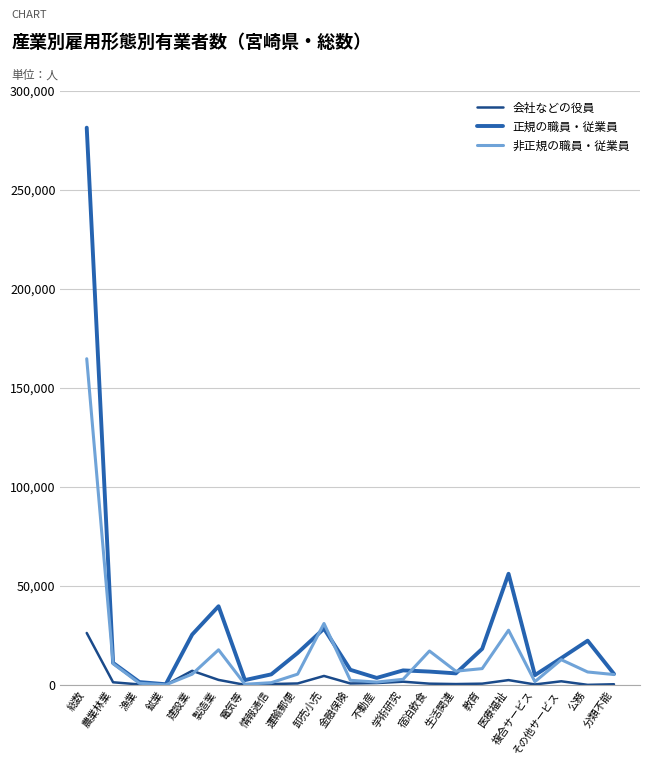

Rank the series by their average value, from highest to lowest.

正規の職員・従業員, 非正規の職員・従業員, 会社などの役員